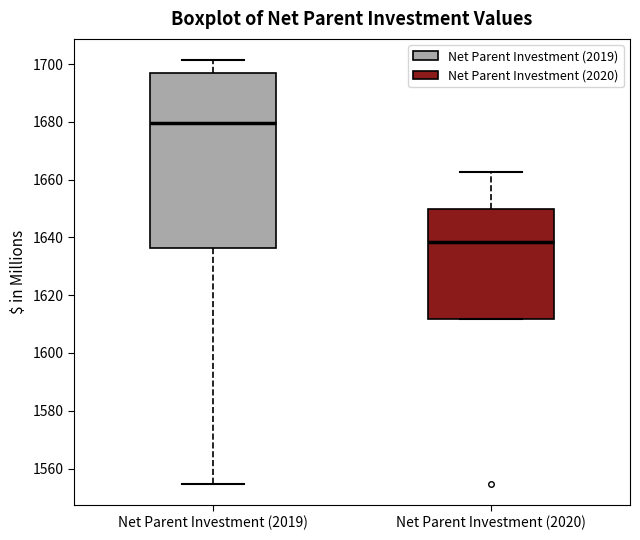

Reading left to right, transcribe this box plot: for each box, give where its median line is, the range the box spans, and where its two whiskers end, as read against the y-axis. The values are not printed on the chart, so give them approximately, as read against the axis.

Net Parent Investment (2019): median 1680, box 1636 to 1698, whiskers 1554 to 1702
Net Parent Investment (2020): median 1638, box 1612 to 1650, whiskers 1612 to 1662